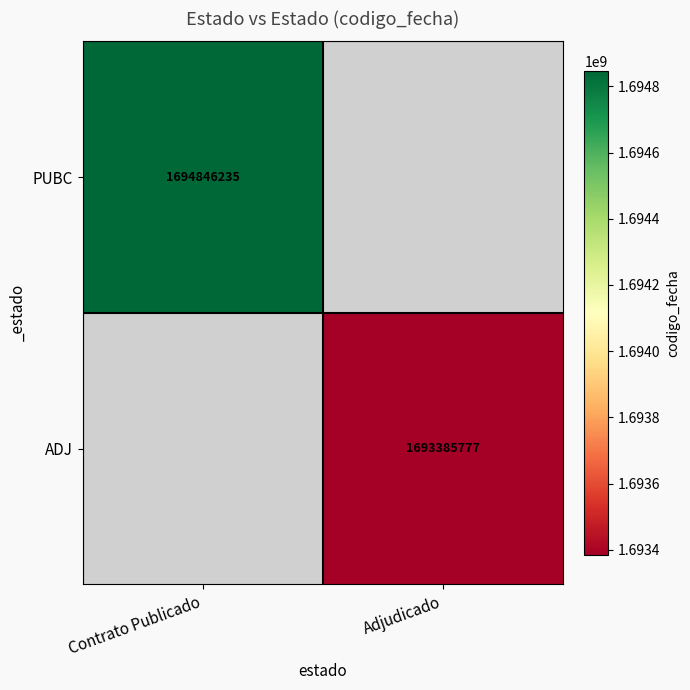

Is it true that PUBC equals 2796860250 at Contrato Publicado?

False